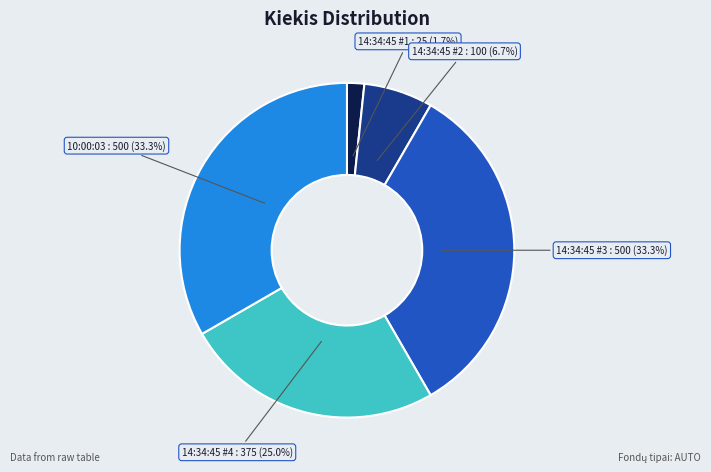

To the nearest percent, what is the difference between the largest and smallest slice percentages?

32%